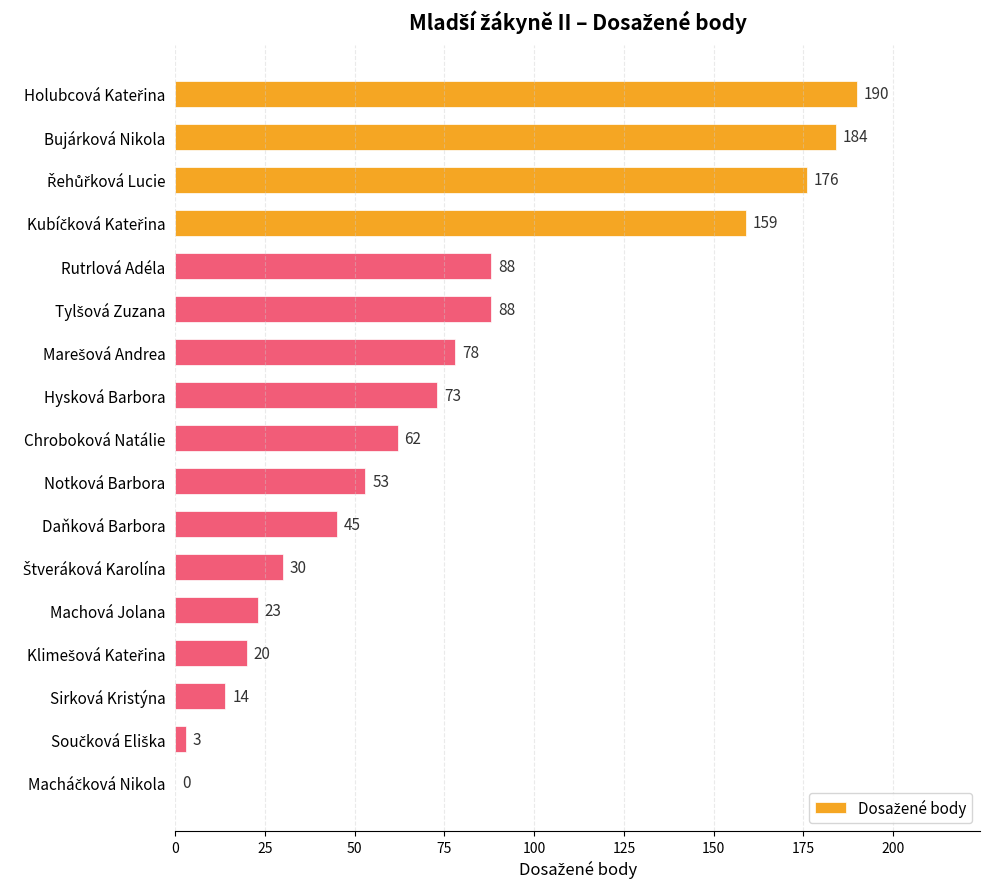

Is it true that the value at Rutrlová Adéla is 88?

True